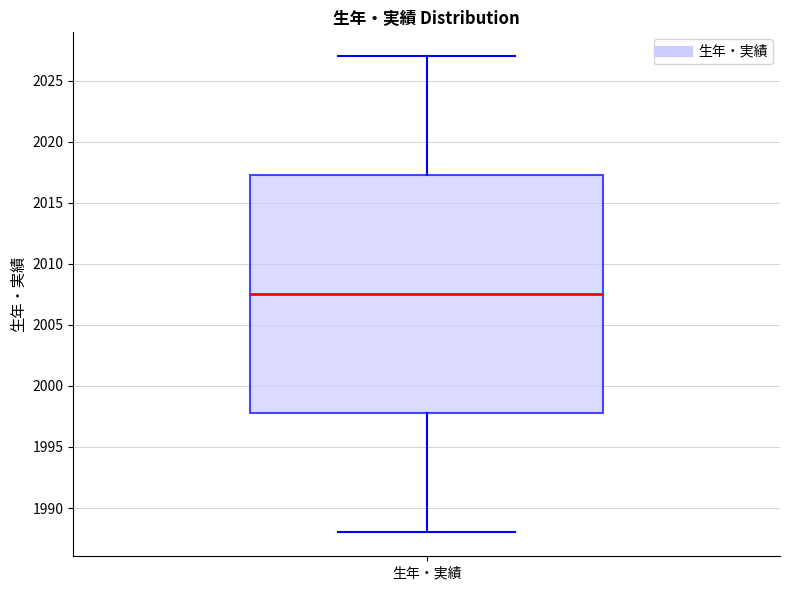

Where does the median line of the box for 生年・実績 sit on the y-axis? The values are not printed on the chart, so give them approximately, as read against the axis.

2007.5